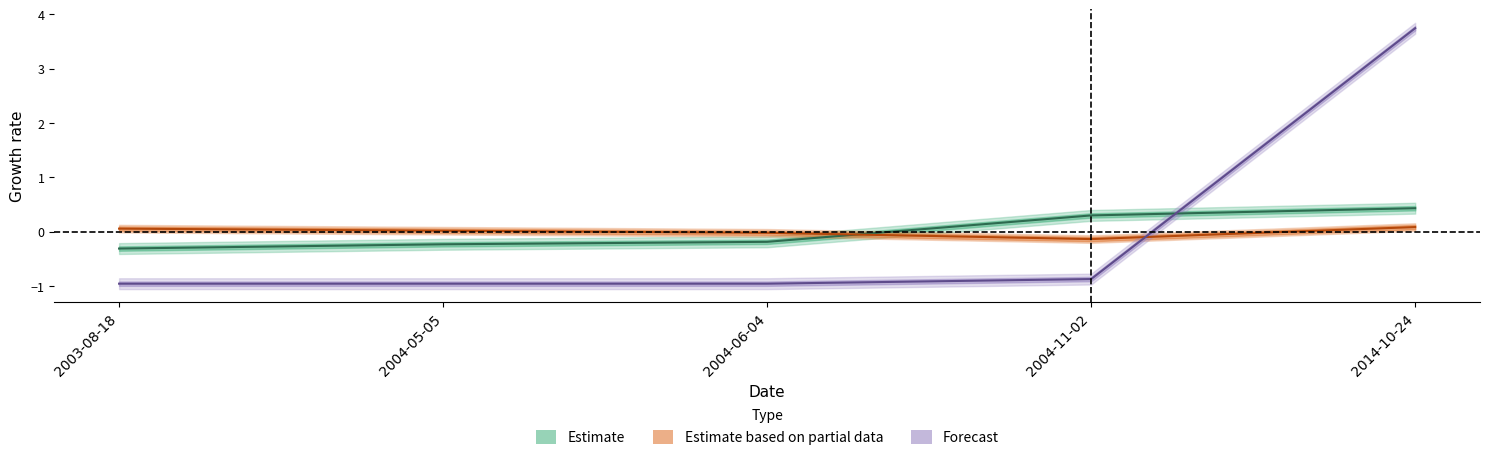

At which label does transactionShares reach its peak?

2014-10-24